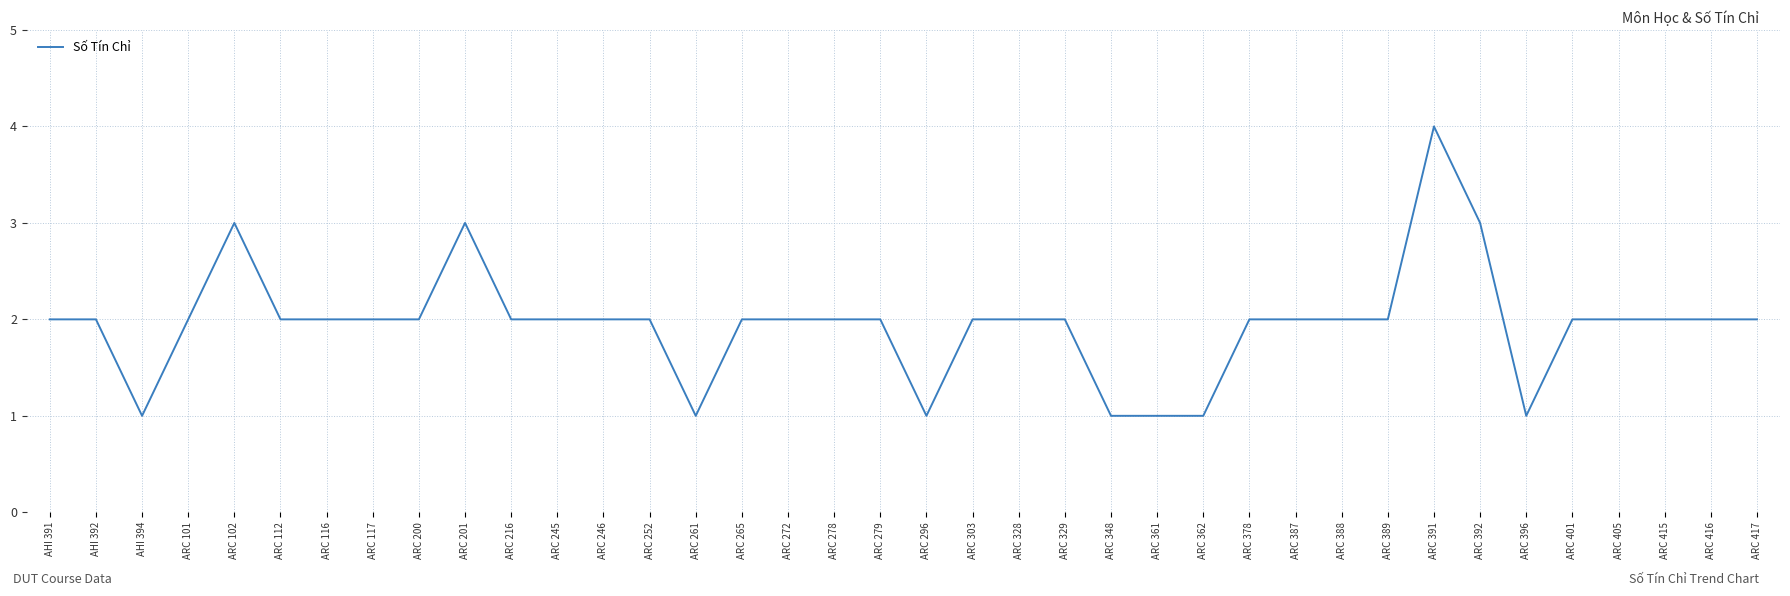

At which category does the chart reach its peak across all series?

ARC 391